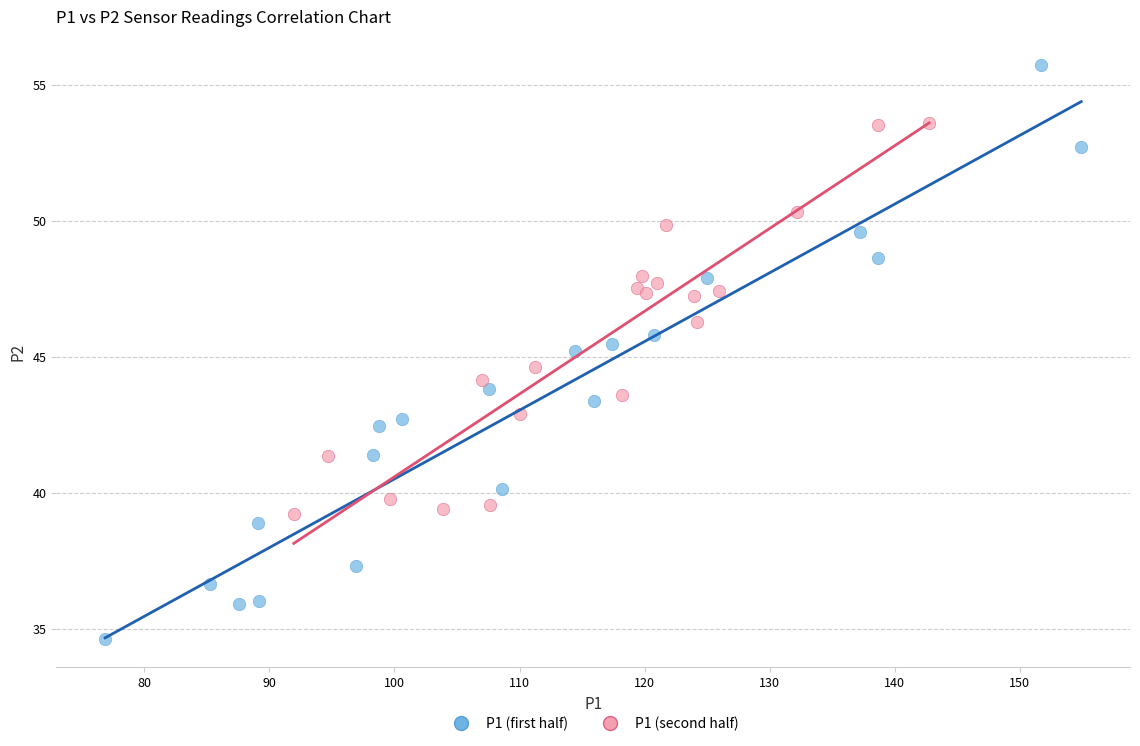

Which series contains the lowest Y value?

P1 (first half)